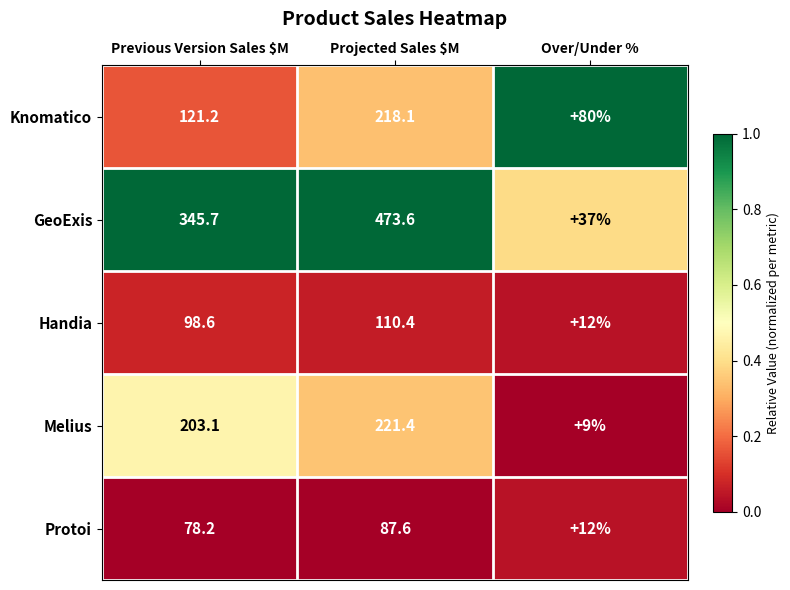

Which series has the widest spread of values?

GeoExis